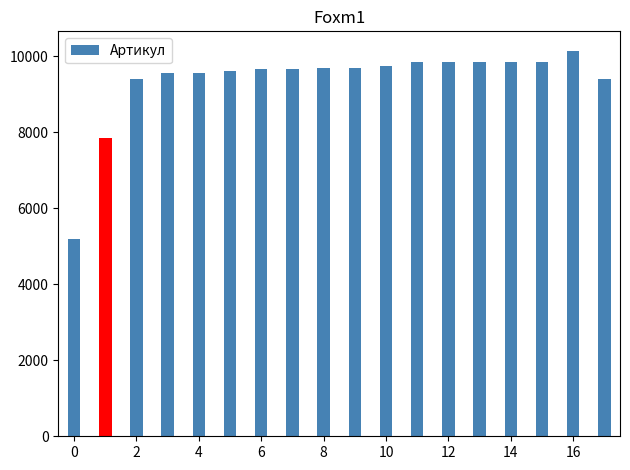

What is the difference between the maximum and second lowest values?

2302